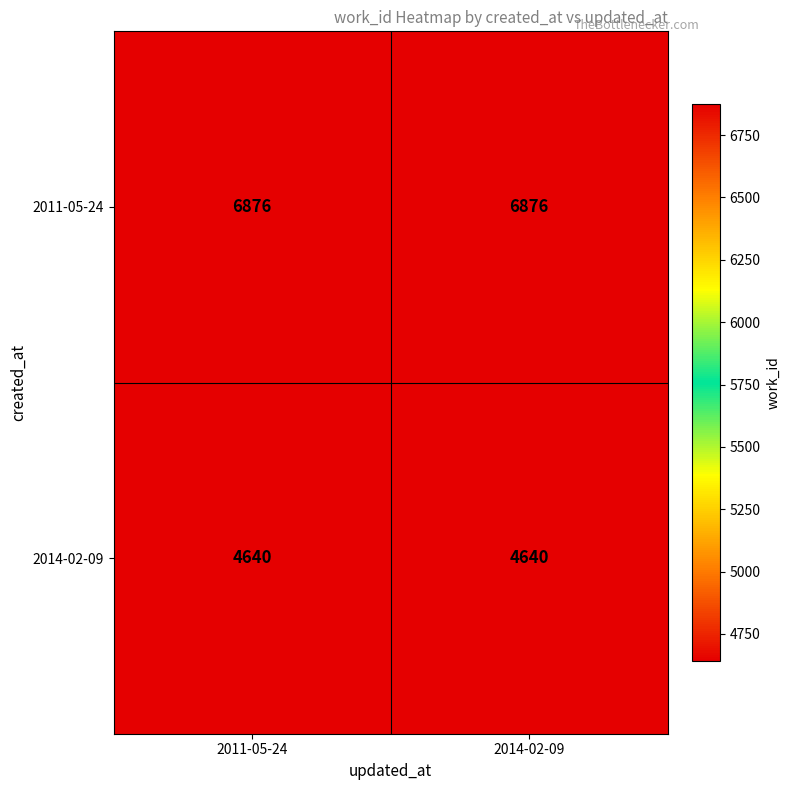

What is the difference between the highest and lowest values at 2011-05-24?

2236